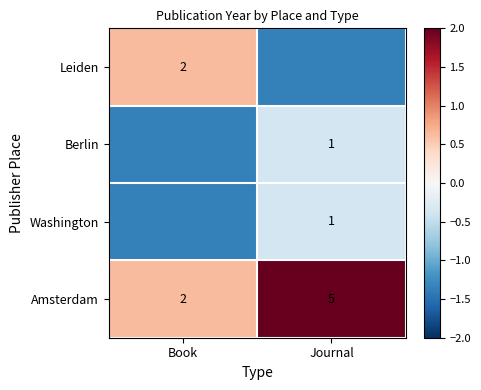

At which label is Amsterdam closest to 3?

Book